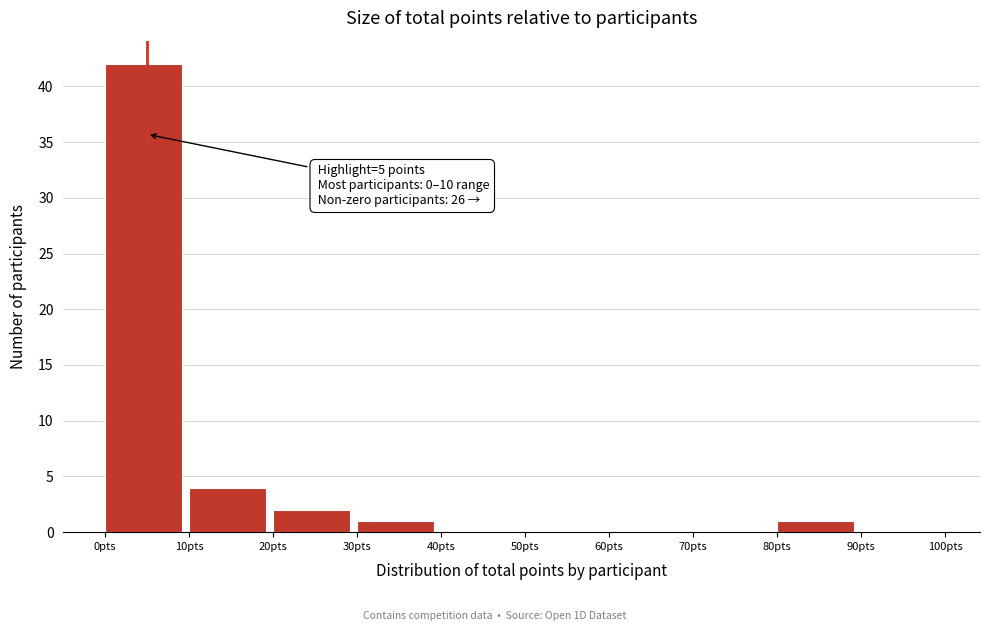

Which range on the x-axis has the tallest bar?

0 to 10